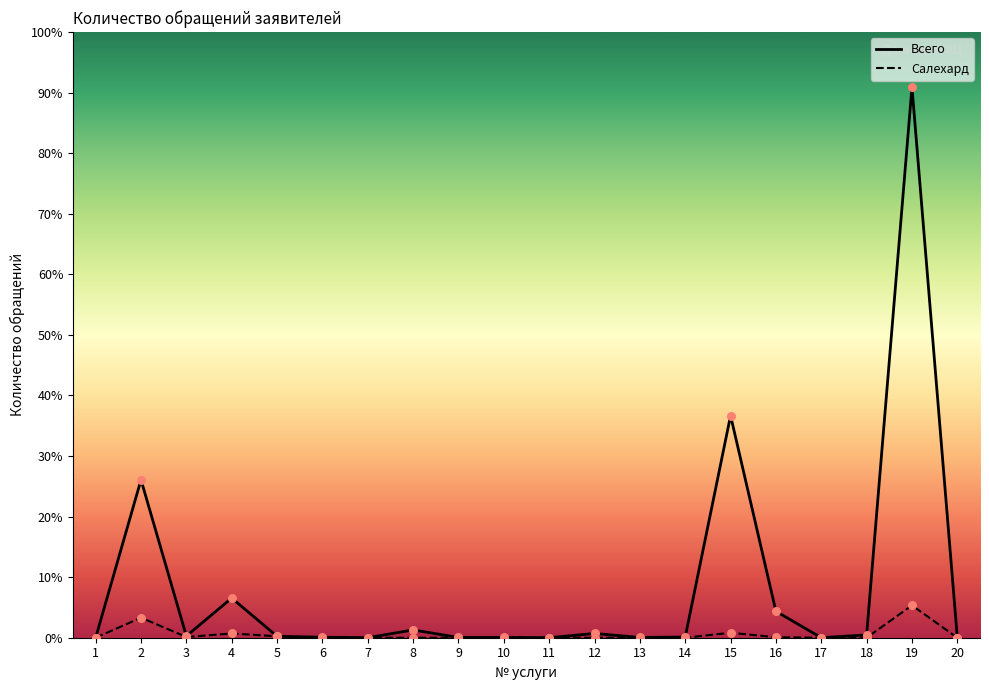

Is the value of Салехард at 4 greater than the value of Всего at 6?

Yes